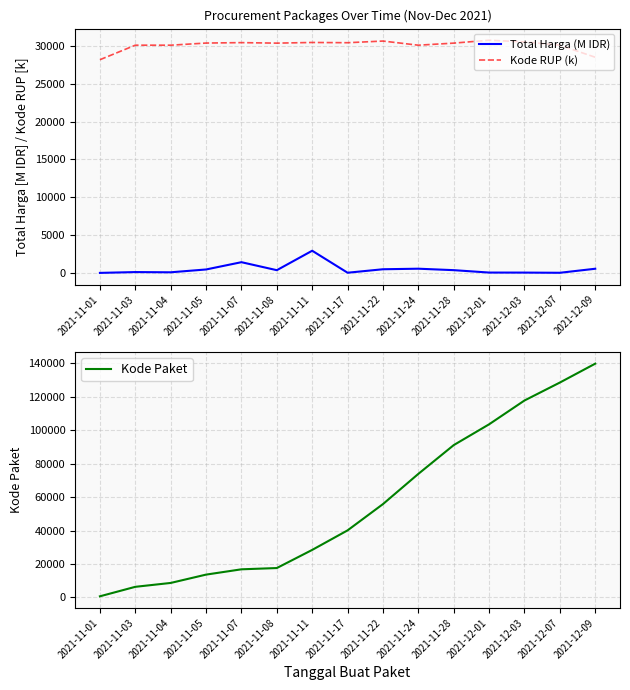

True or false: Total Harga (M IDR) has a value of 560.0 at 2021-12-09.

True